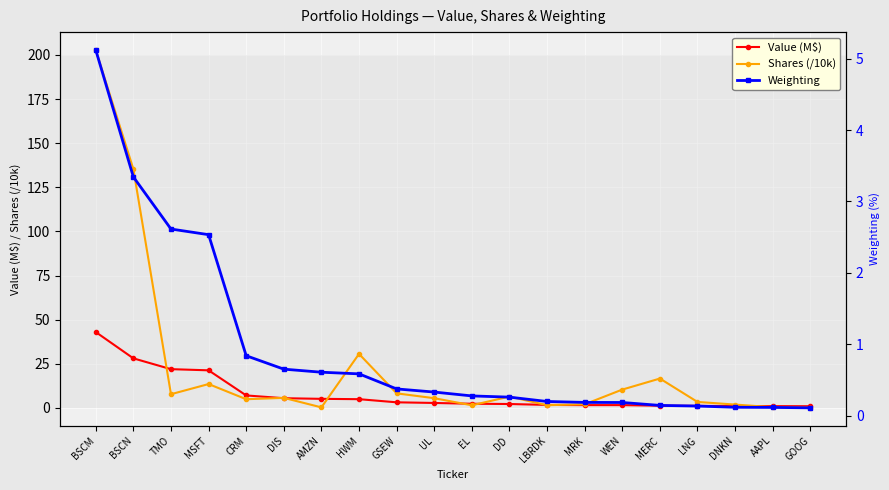

What is the difference between the highest and lowest values at WEN?

10.2